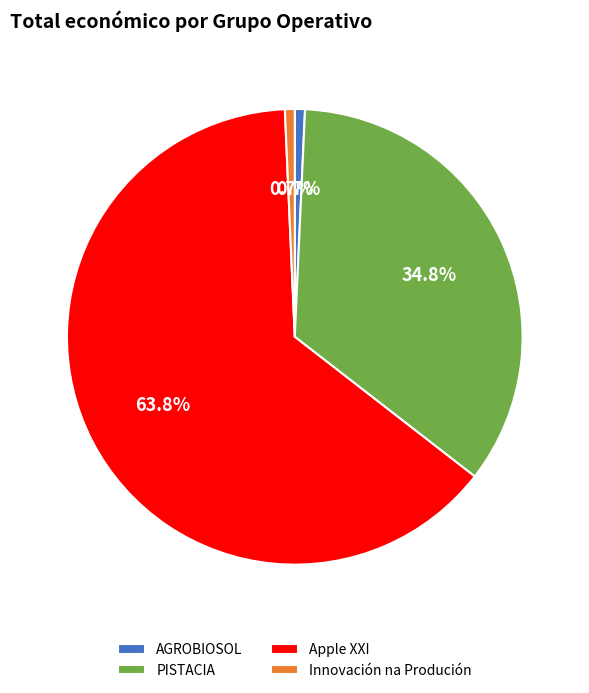

Which slice represents more than half of the pie?

Apple XXI